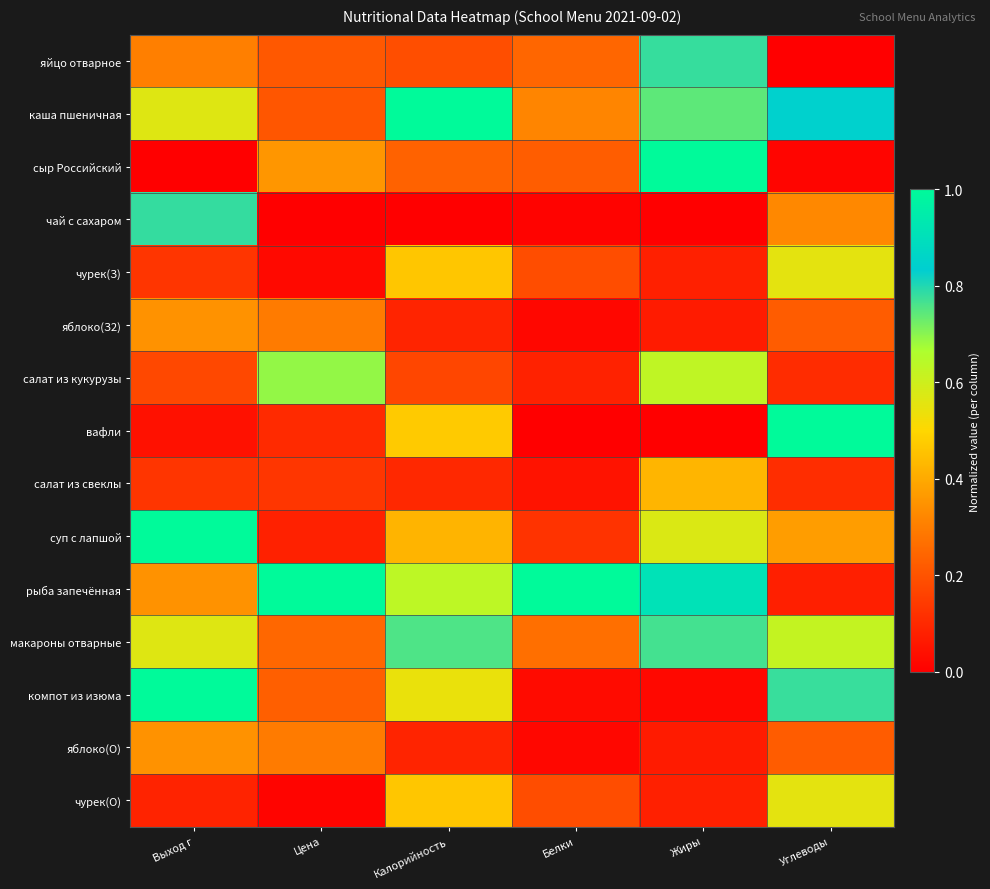

At which category is the sum across all series the highest?

Жиры